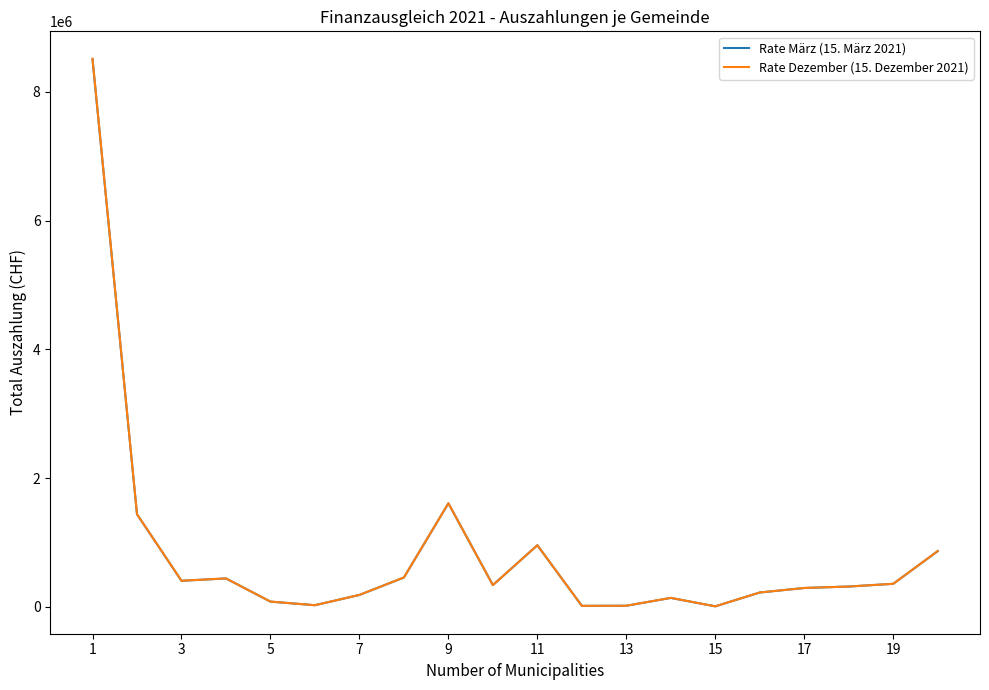

Which series has the largest range (max minus min)?

Rate Dezember (15. Dezember 2021)